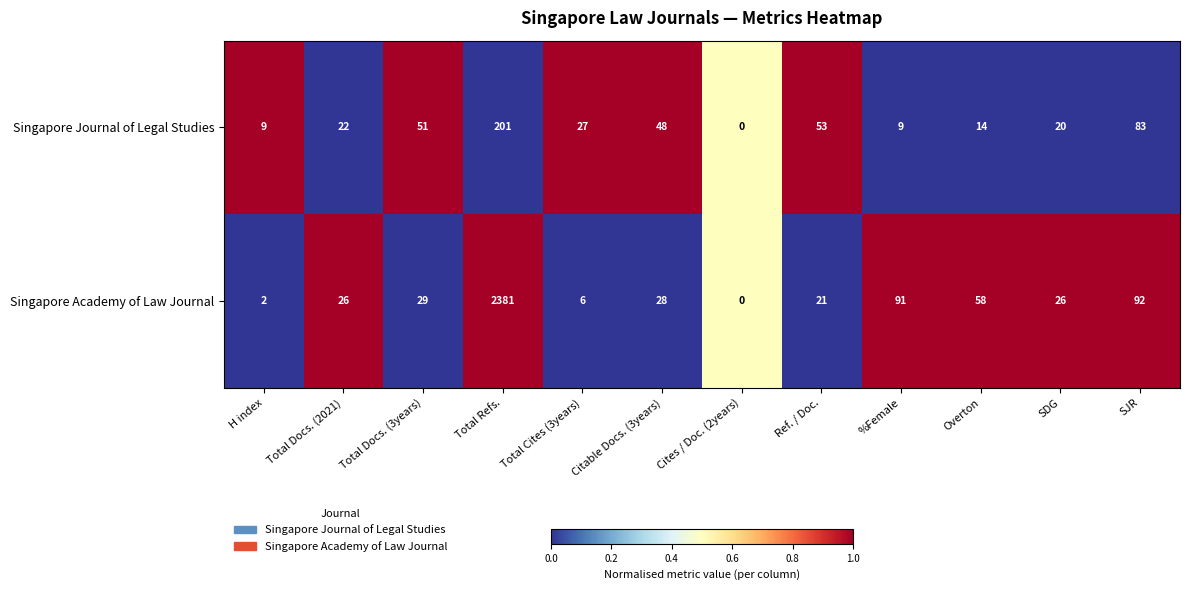

Is it true that Singapore Academy of Law Journal equals 2381 at Total Refs.?

True